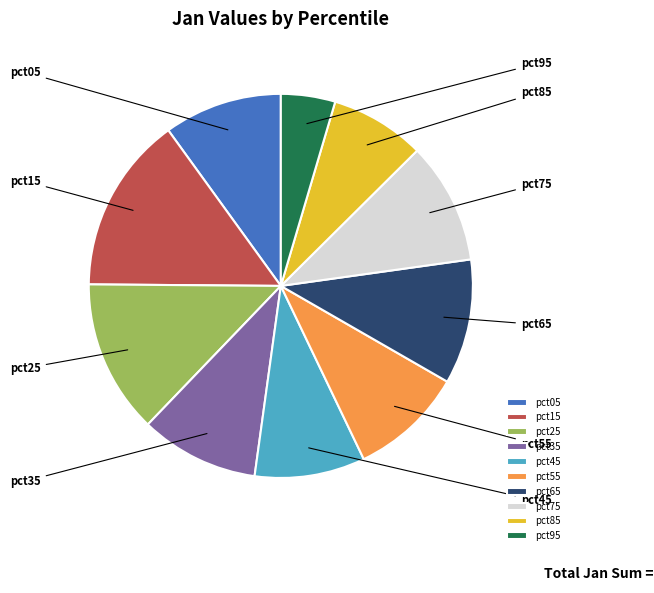

To the nearest percent, what portion does pct65 represent?

11%